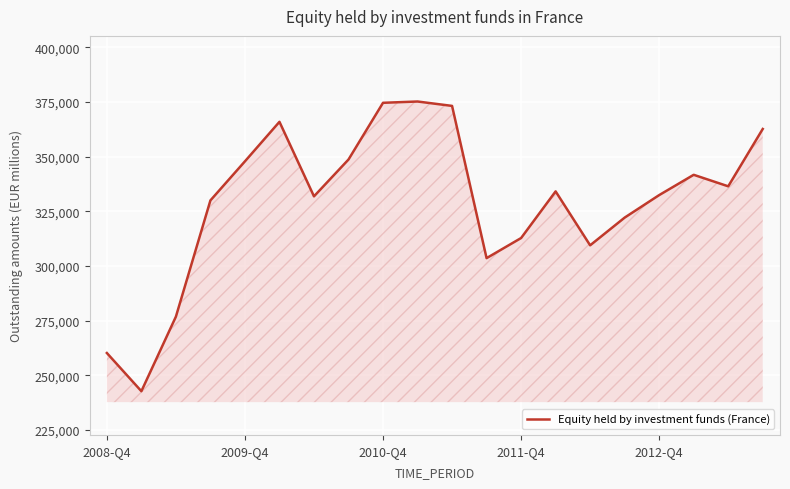

What is the smallest value displayed?

242788